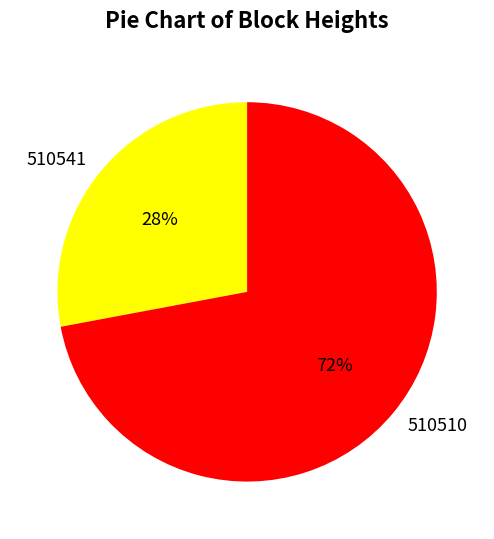

Which slice is the largest?

510510